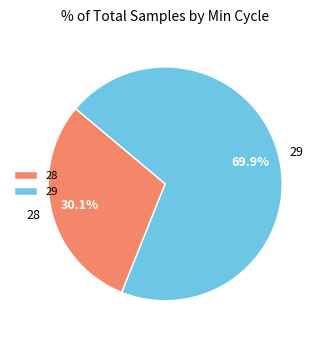

What is the ratio of the value at 28 to the value at 29?

0.4